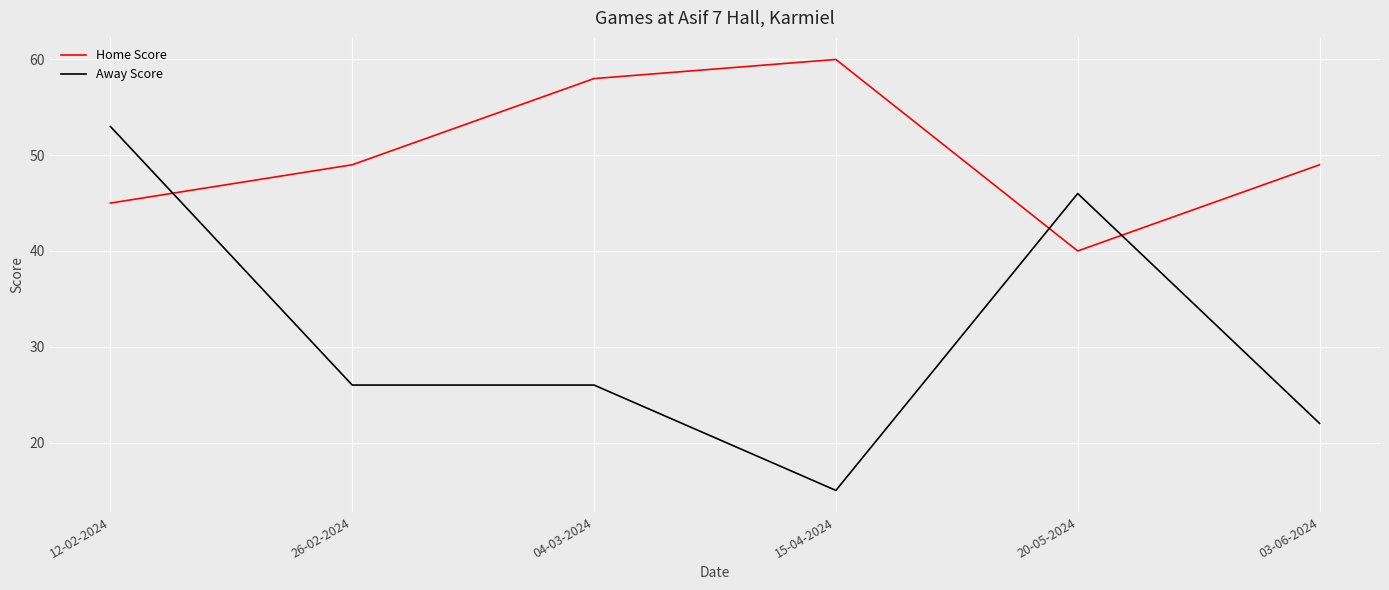

Which series has the widest spread of values?

Away Score